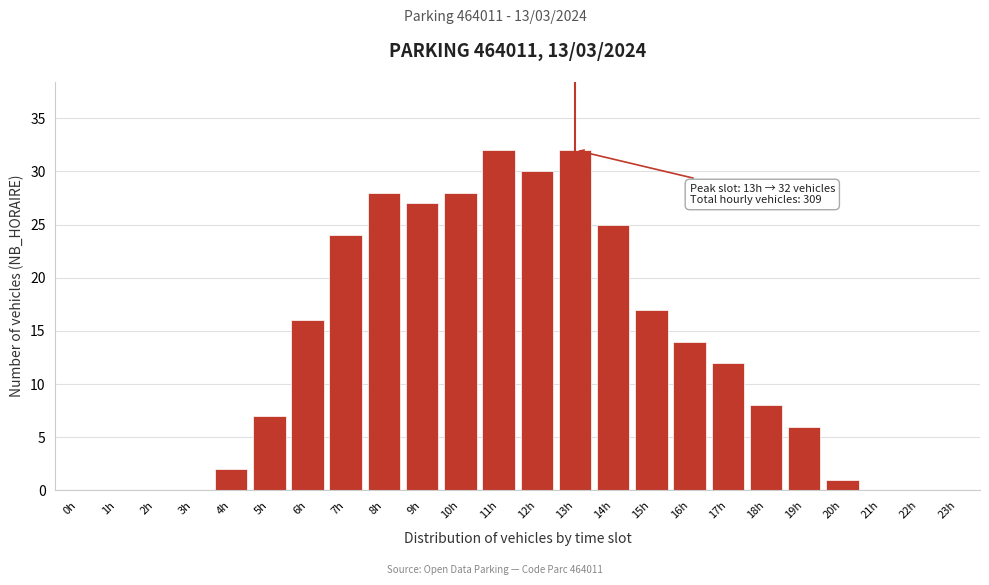

Reading right to left, extract all data points from this chart.

23h=0	22h=0	21h=0	20h=1	19h=6	18h=8	17h=12	16h=14	15h=17	14h=25	13h=32	12h=30	11h=32	10h=28	9h=27	8h=28	7h=24	6h=16	5h=7	4h=2	3h=0	2h=0	1h=0	0h=0